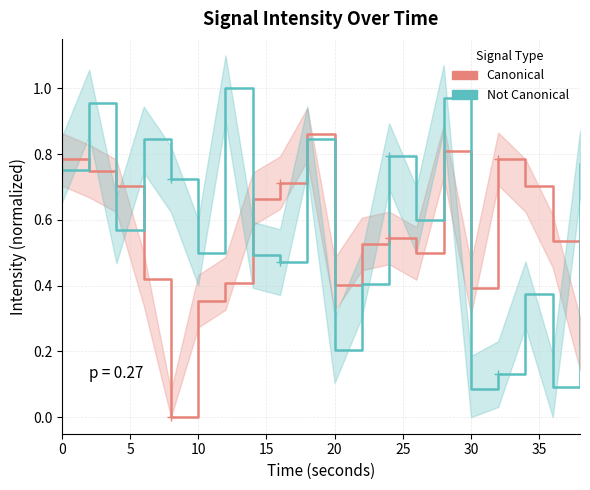

What is the average value of the Not Canonical series?

0.6